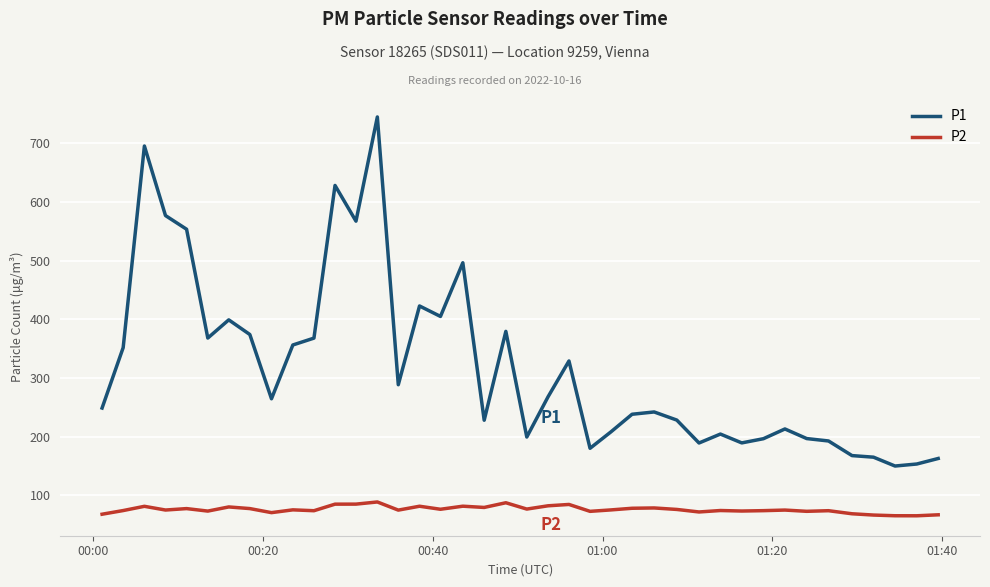

Which series has the widest spread of values?

P1